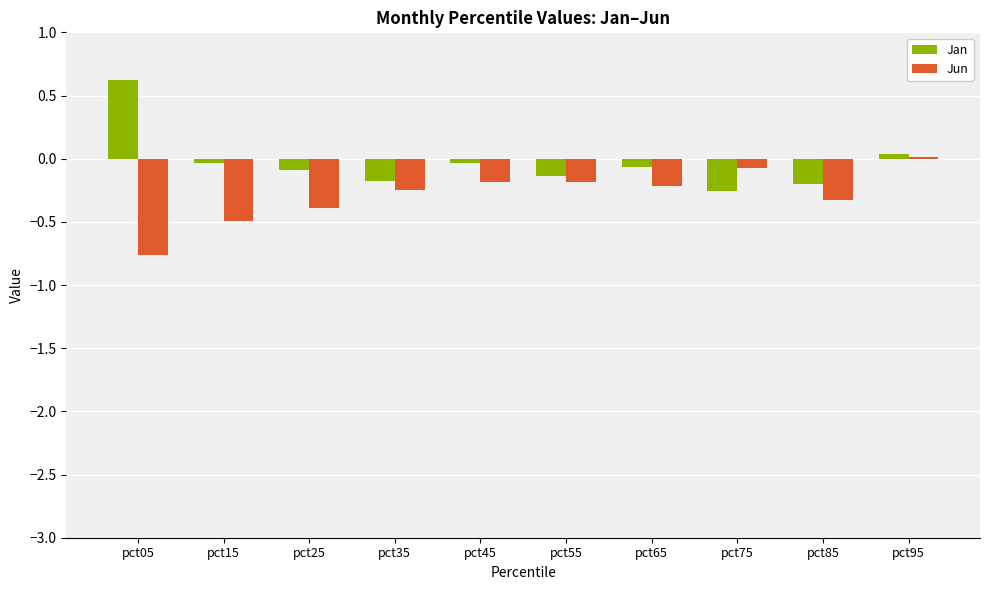

What is the difference between the second highest and minimum values in the Jan series?

0.3